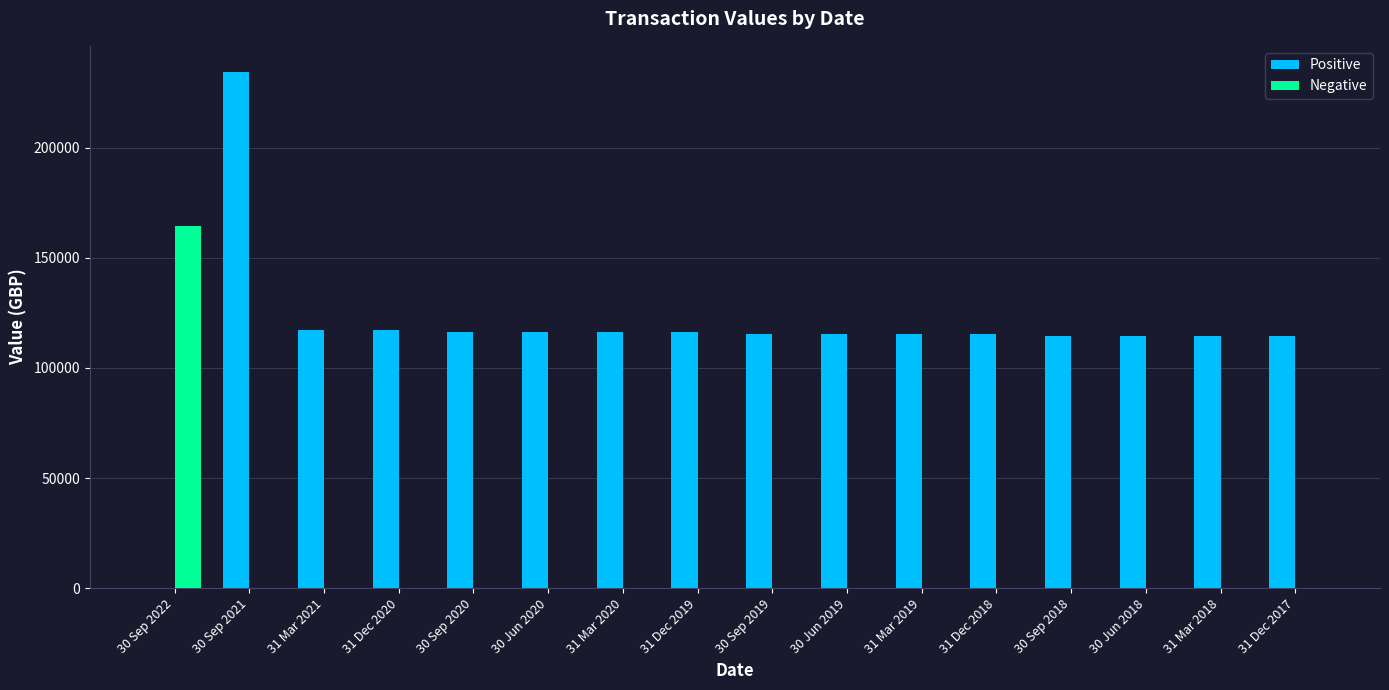

What is the sum of the Positive values at 30 Sep 2021 and 31 Dec 2019?

350696.1